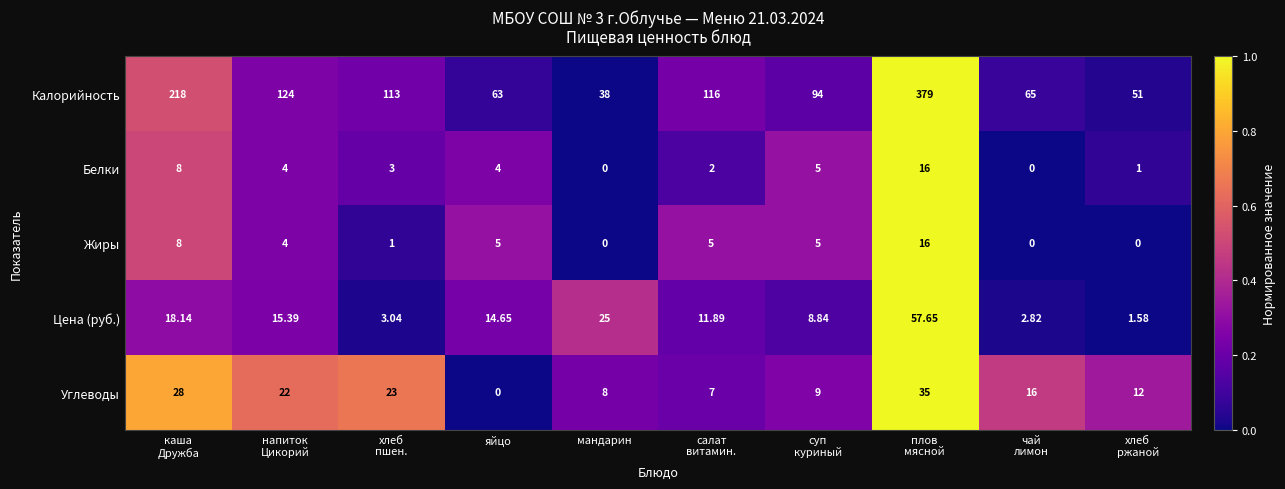

Which series has the largest total across all categories?

Калорийность